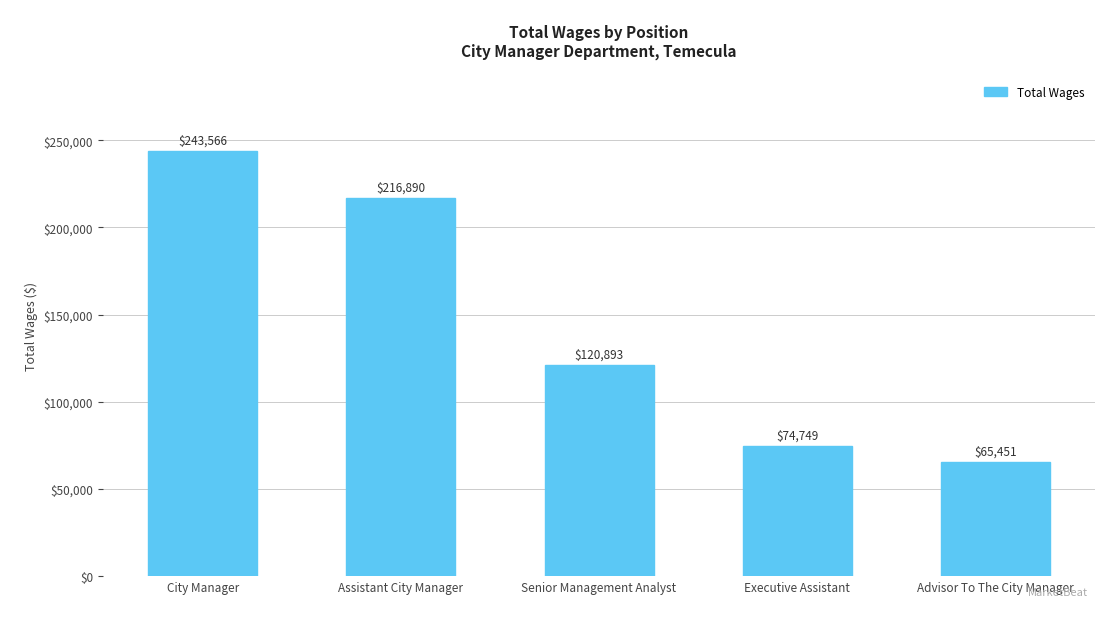

Reading left to right, list all the values displayed in this chart.

243566	216890	120893	74749	65451